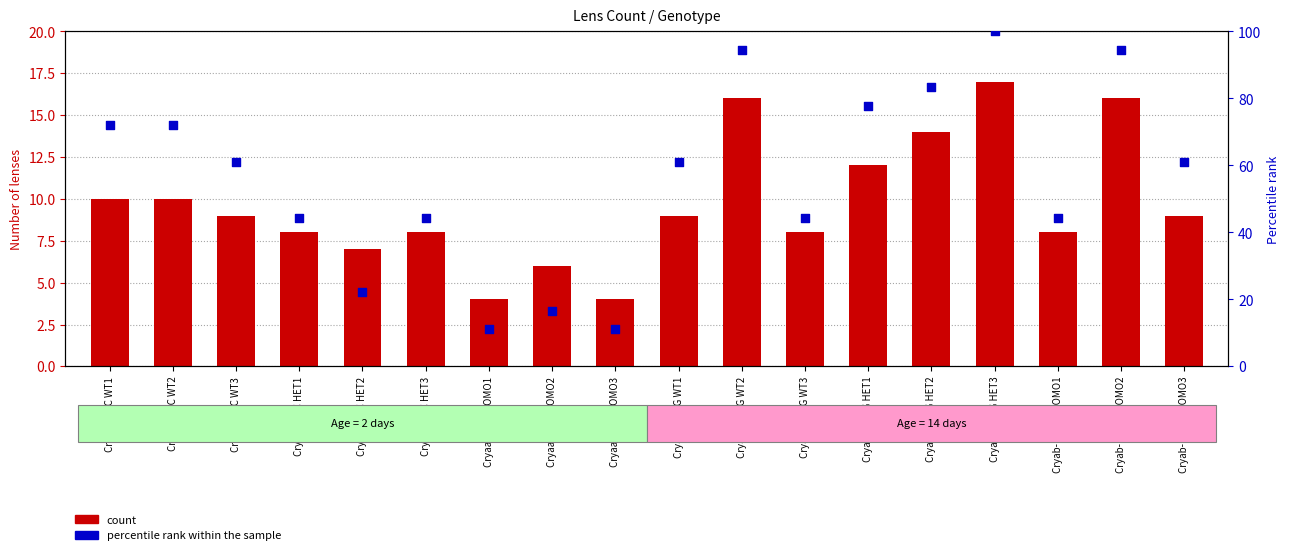

Which series has the largest Y range (max minus min)?

percentile rank within the sample